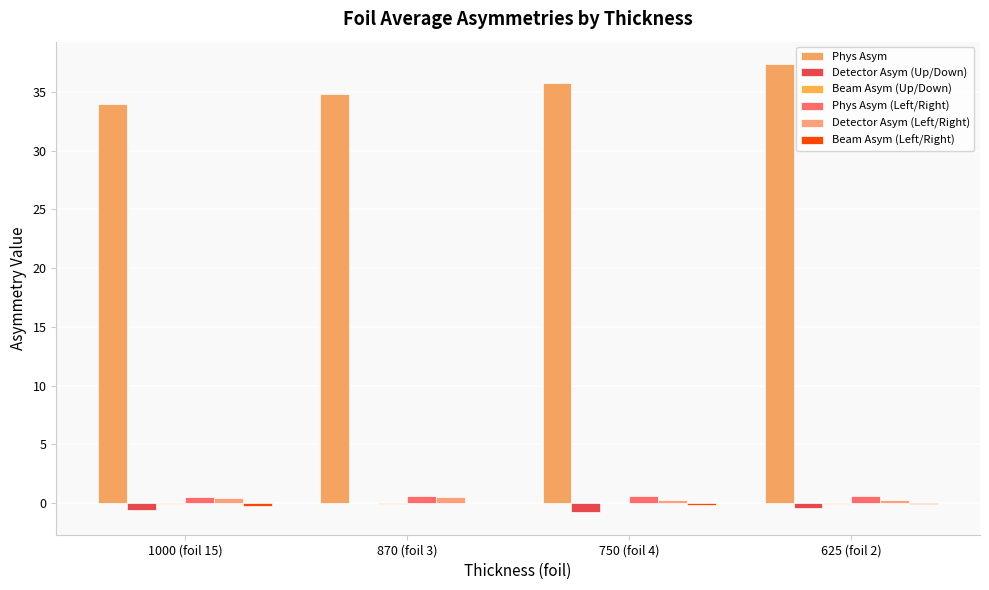

What is the sum of all Detector Asym (Up/Down) values?

-1.7